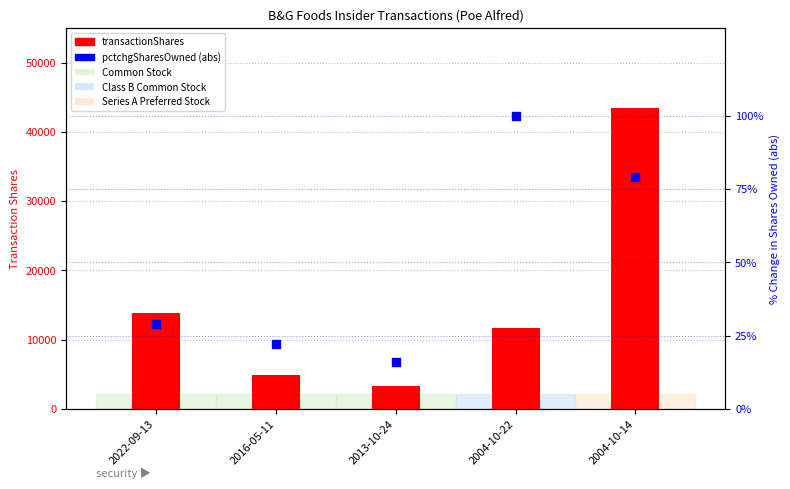

Is the value of pctchgSharesOwned (abs) at 2016-05-11 greater than the value of transactionShares at 2022-09-13?

No